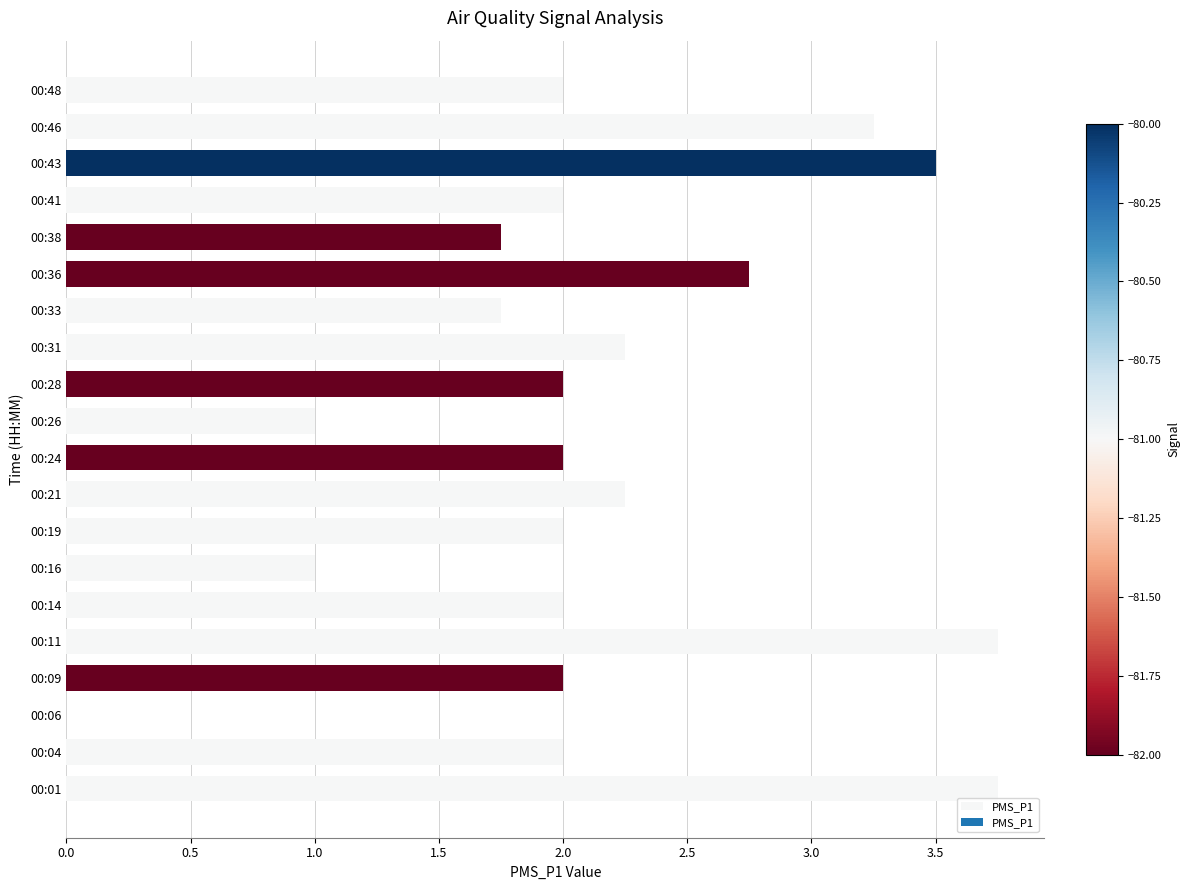

What is the sum of all values?

43.0